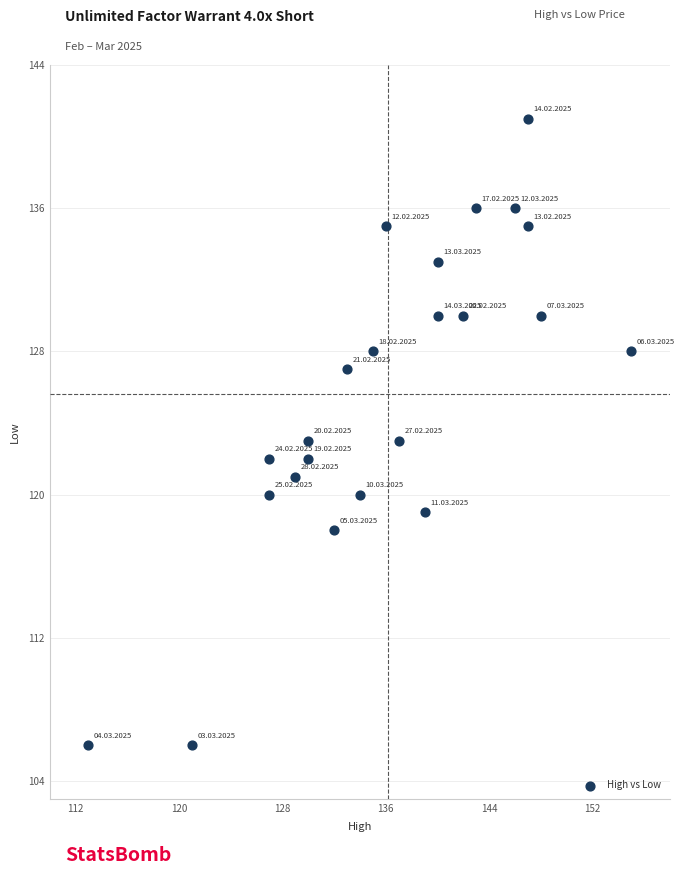

What is the range of X values (max minus min)?

42